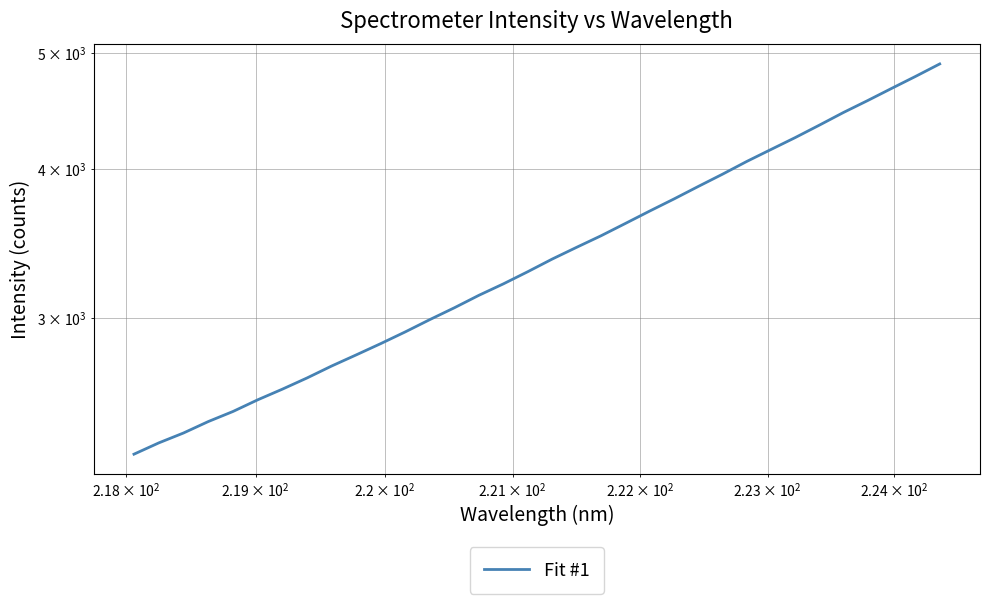

Does the chart display data point markers on the line(s)?

No